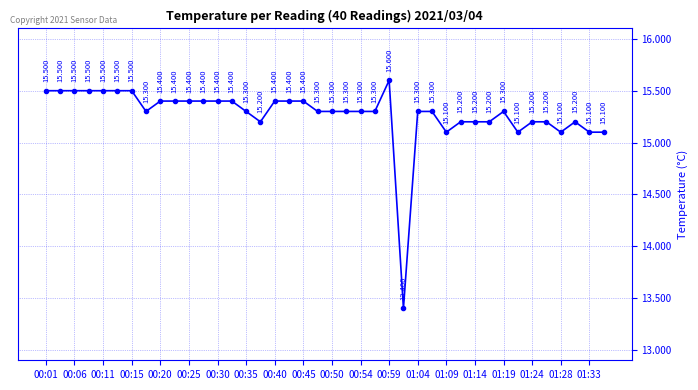

True or false: there are more than 2 points higher than both neighbors.

True